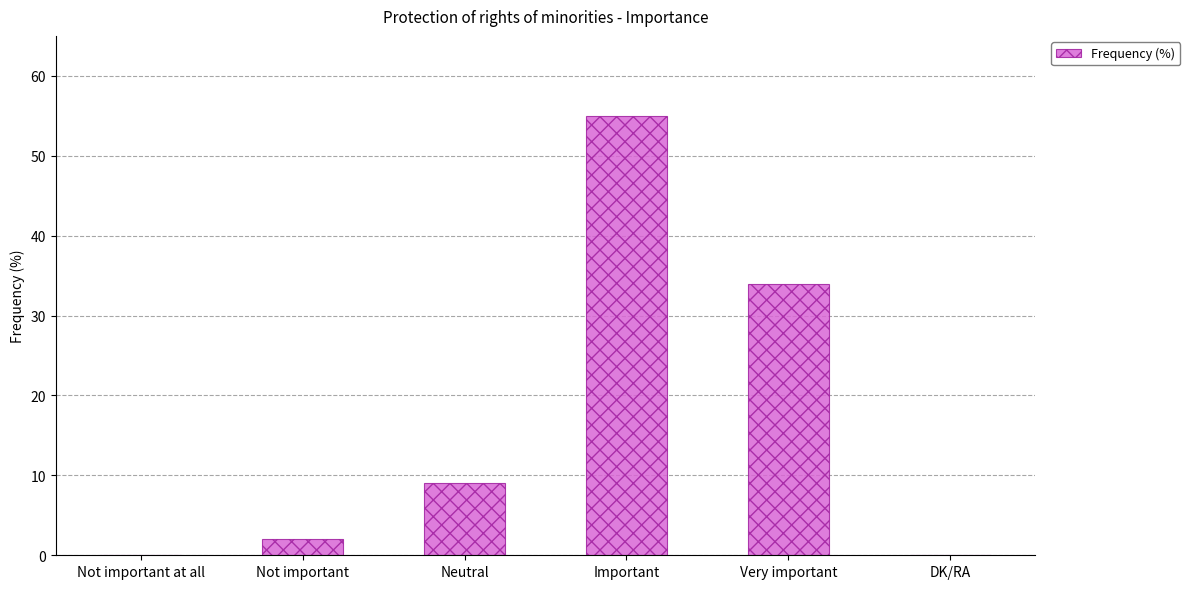

Reading right to left, what are all the values shown in this chart?

DK/RA=0	Very important=34	Important=55	Neutral=9	Not important=2	Not important at all=0